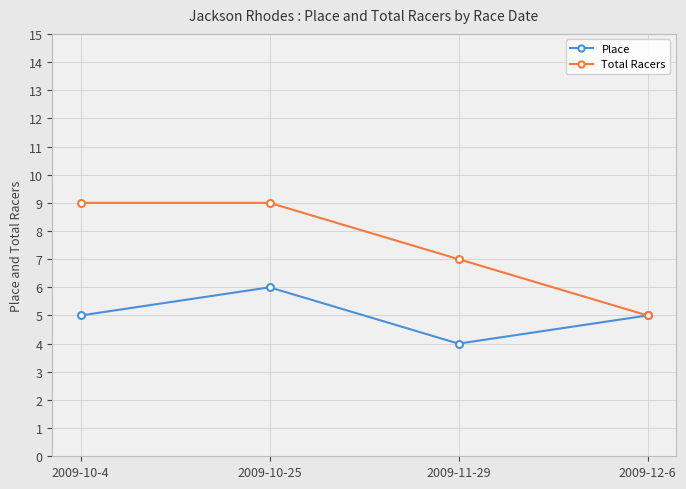

How many interior local peaks does the Place series have?

1